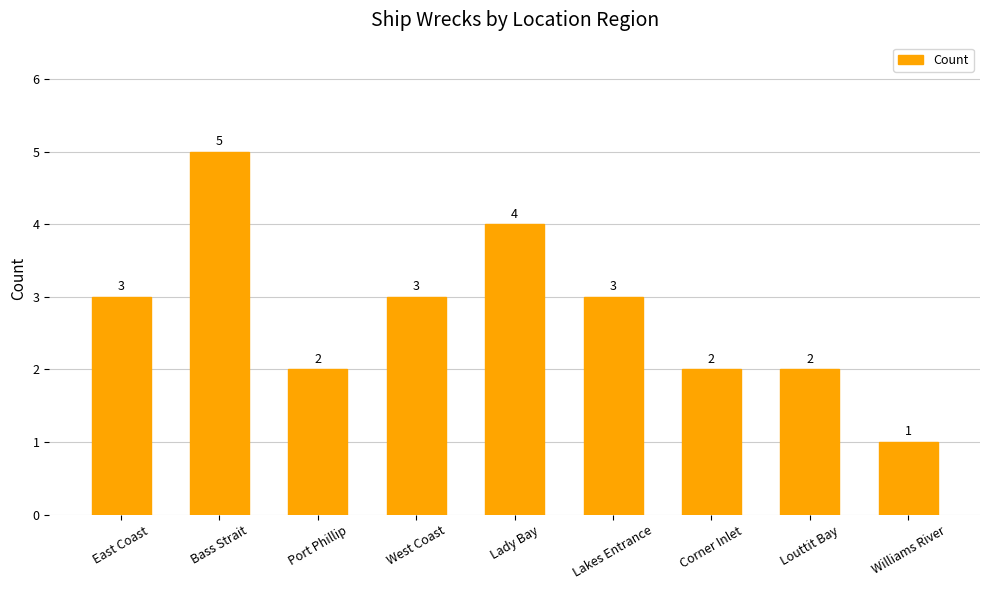

Which has a higher value, Lakes Entrance or Bass Strait?

Bass Strait